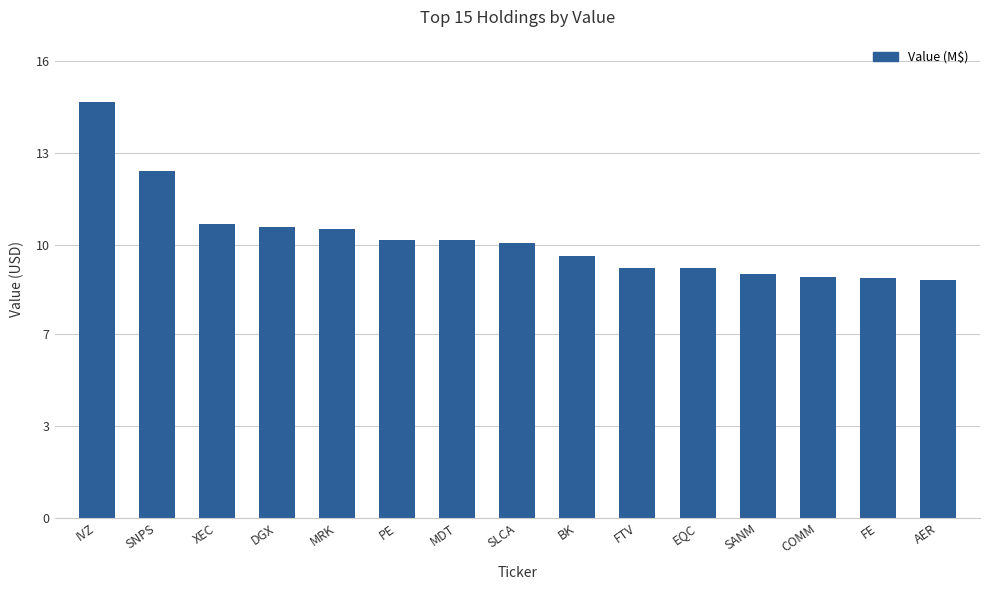

Does the chart contain any negative values?

No